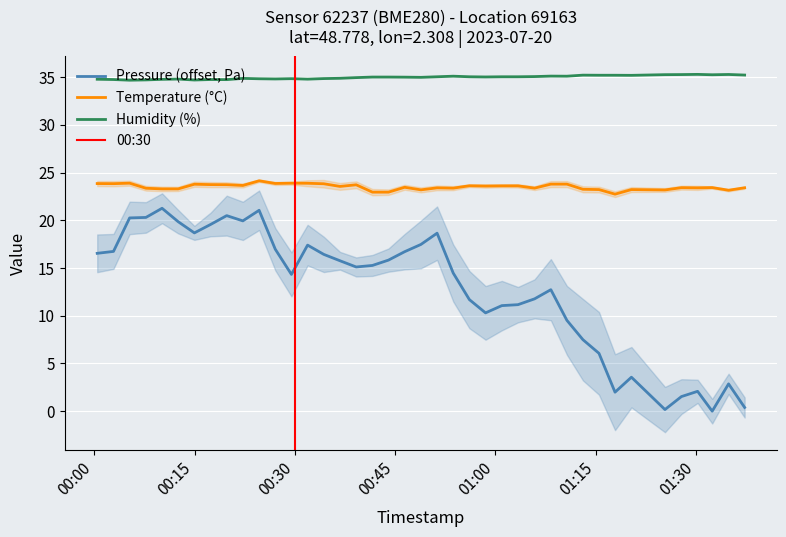

What is the highest value of the Pressure (offset, Pa) series?

21.3